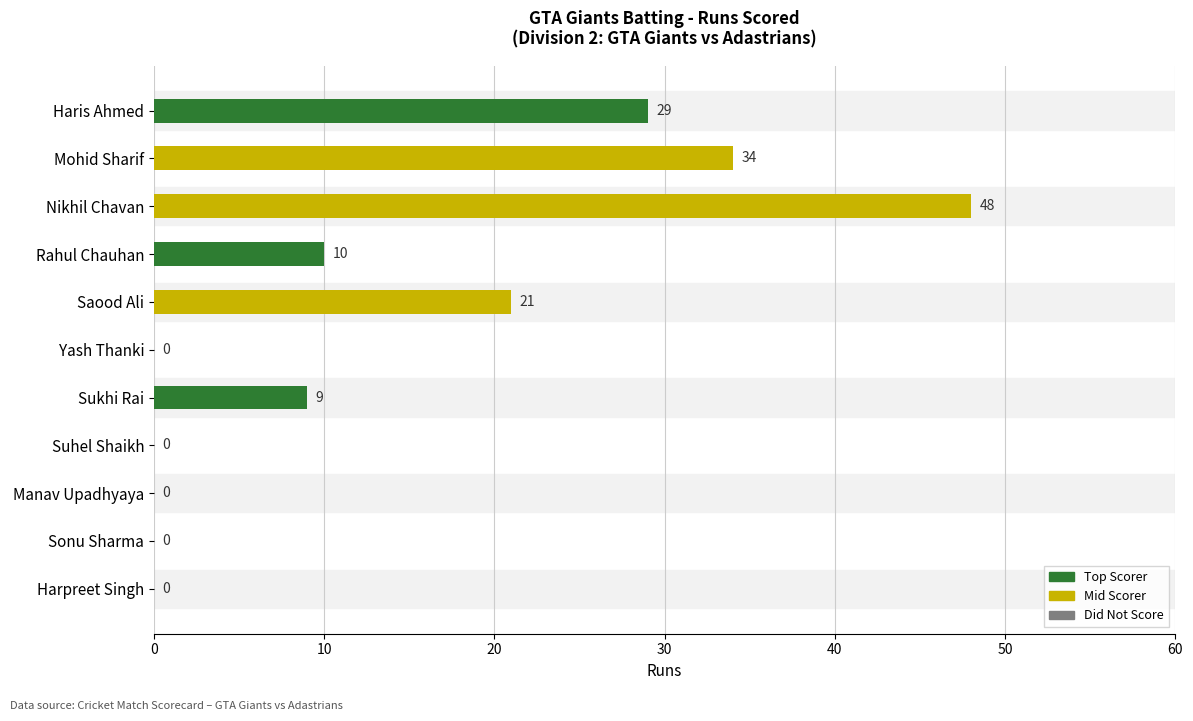

What is the change in value from Haris Ahmed to Harpreet Singh?

-29